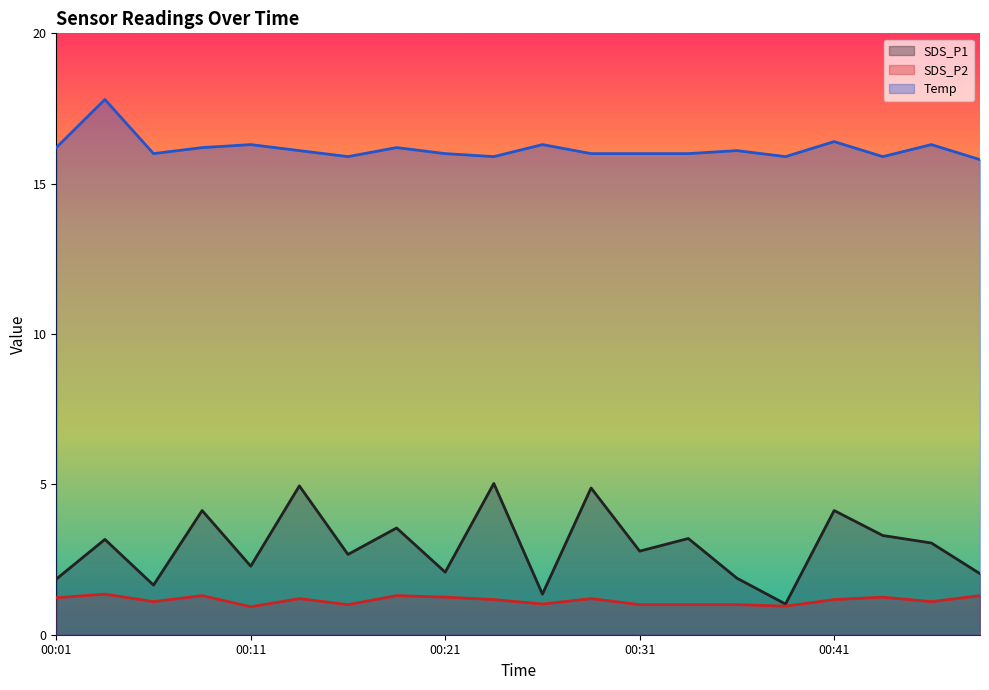

Is the value of Temp at 00:06 greater than the value of SDS_P1 at 00:46?

Yes